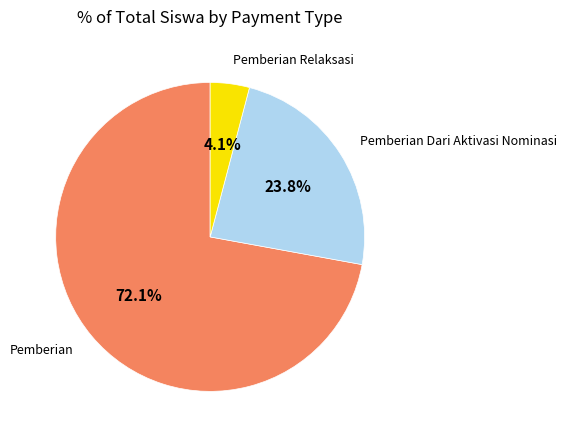

Is there any slice that represents more than half of the pie?

Yes